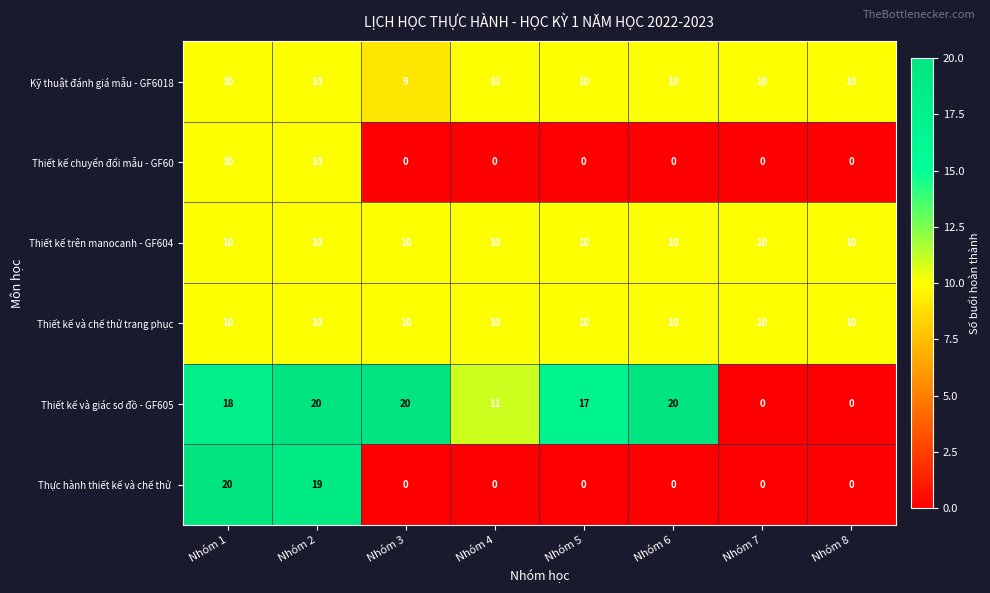

What is the minimum value for Thiết kế trên manocanh - GF604?

10